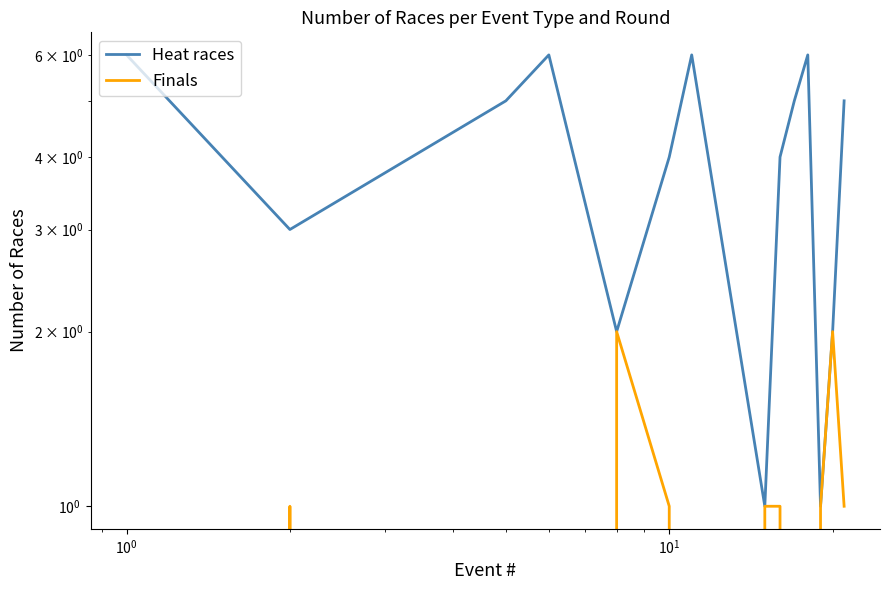

How many data points in Finals are above 1?

2